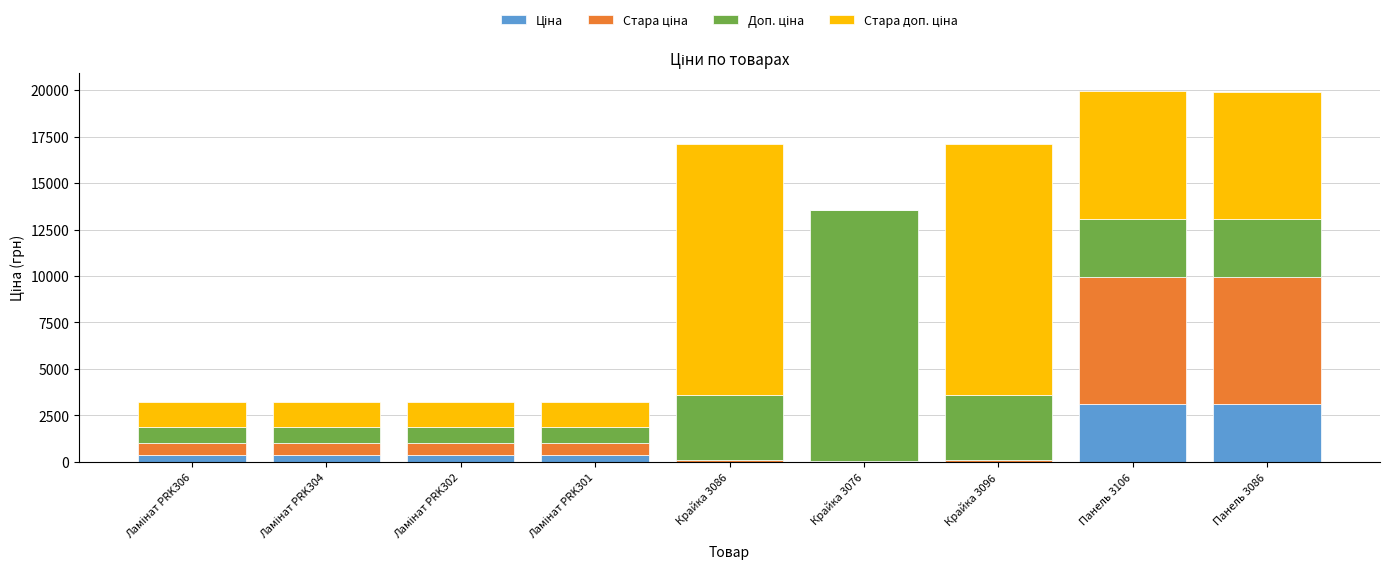

Does the chart contain stacked bars?

Yes